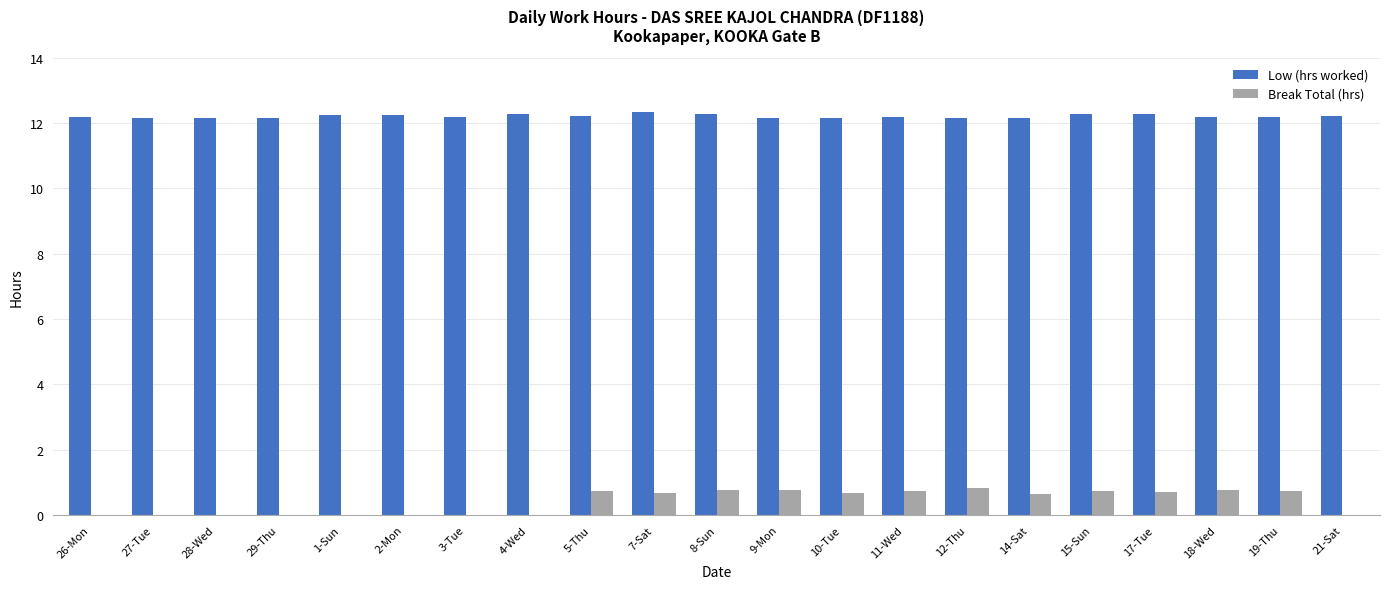

The value of Low (hrs worked) at 18-Wed is 12.2. True or false?

True